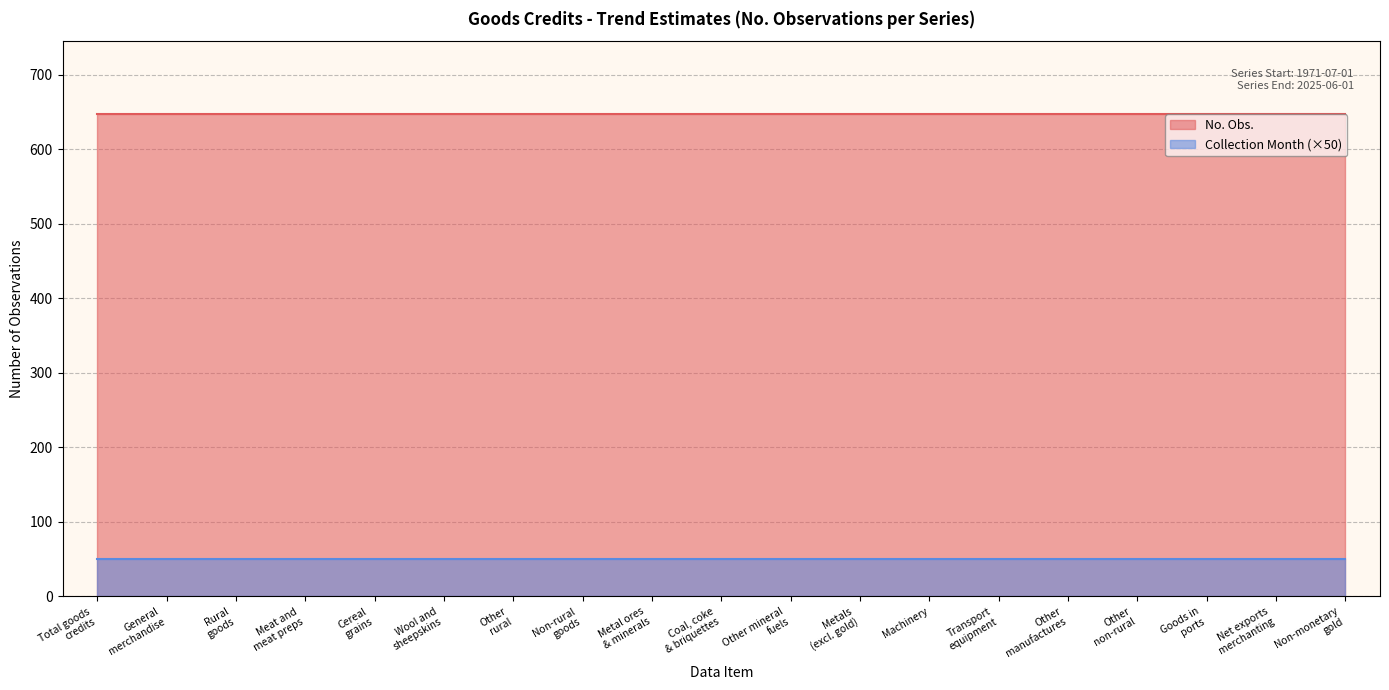

True or false: Collection Month and No. Obs. intersect in this chart.

False